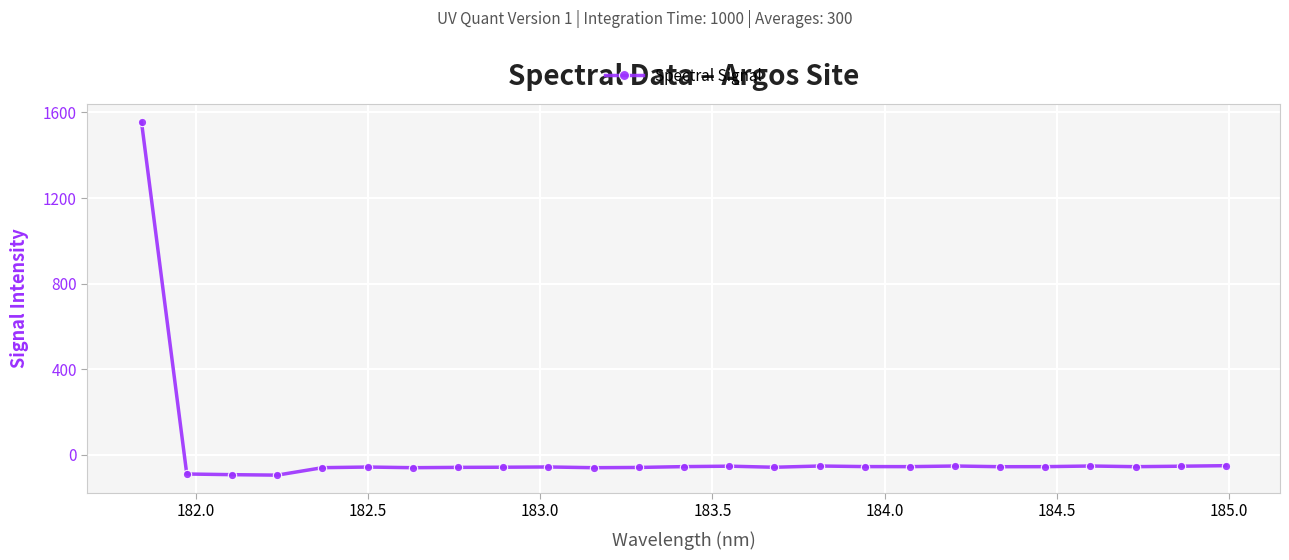

What is the value of the 10th point from the left?

-57.3